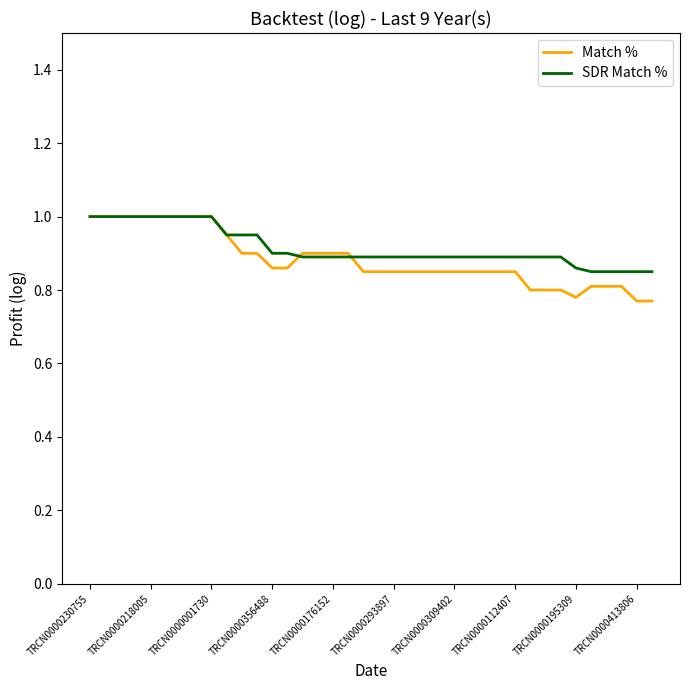

What is the highest value of the SDR Match % series?

1.0